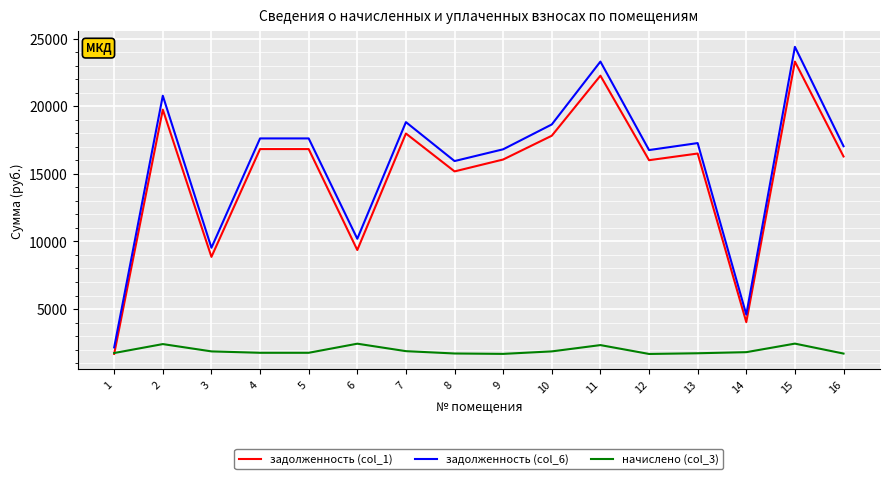

Rank the series by their maximum value, from highest to lowest.

задолженность (col_6), задолженность (col_1), начислено (col_3)